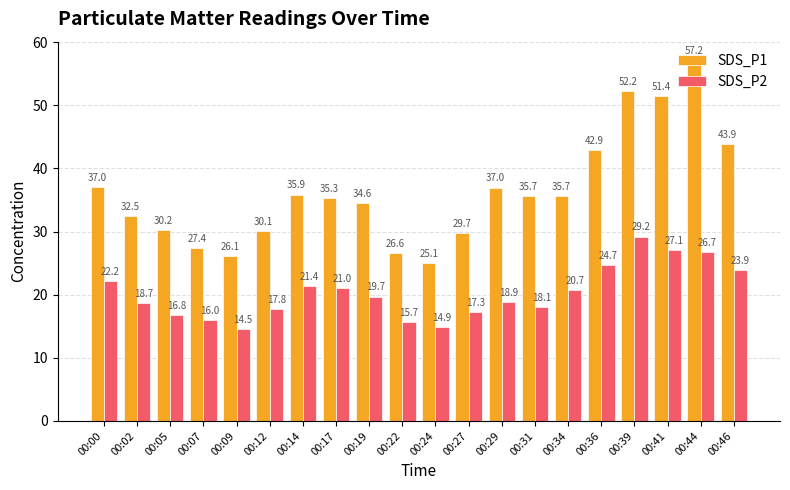

What is the value of the SDS_P2 bar at the 18th from the left?

27.1